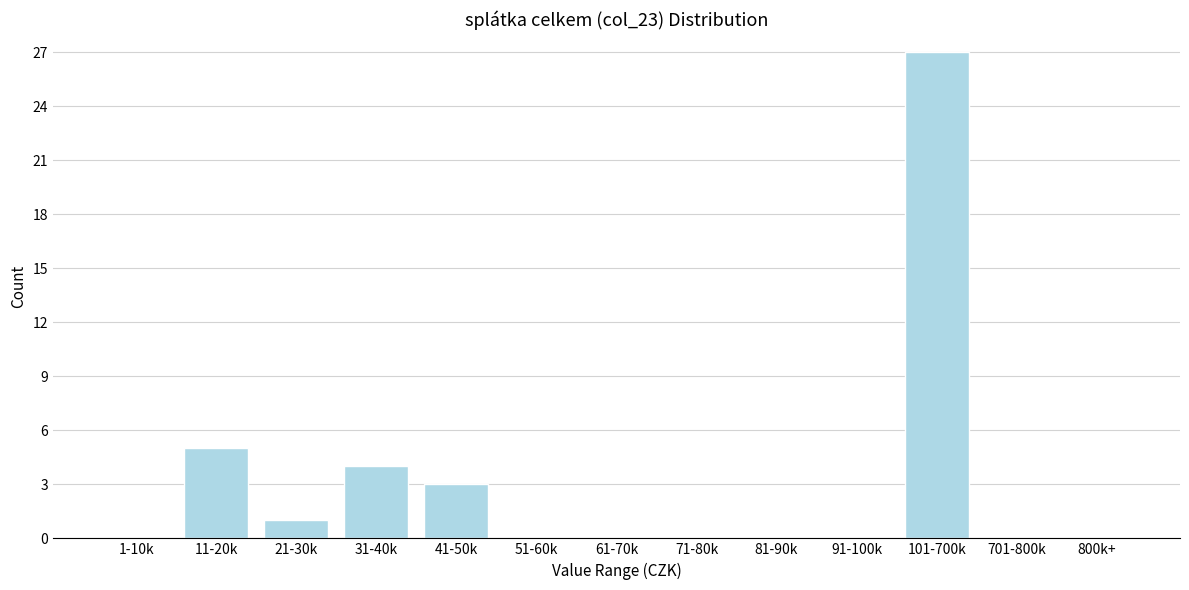

Reading right to left, transcribe all the data shown in this chart.

800k+=0	701-800k=0	101-700k=27	91-100k=0	81-90k=0	71-80k=0	61-70k=0	51-60k=0	41-50k=3	31-40k=4	21-30k=1	11-20k=5	1-10k=0